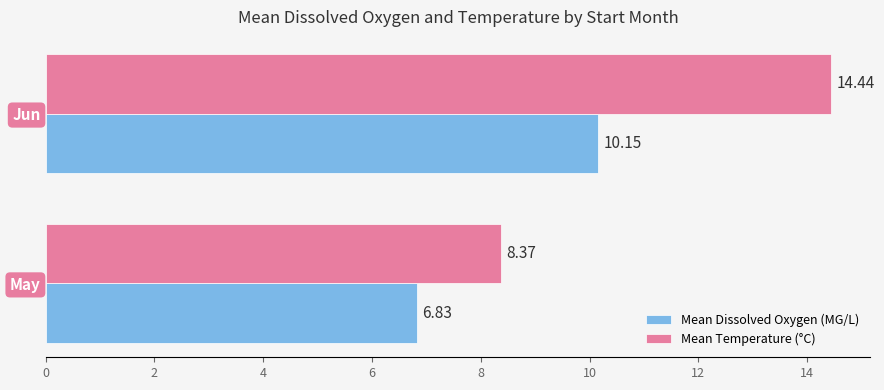

Rank the series at May from highest to lowest value.

Mean Temperature (°C), Mean Dissolved Oxygen (MG/L)